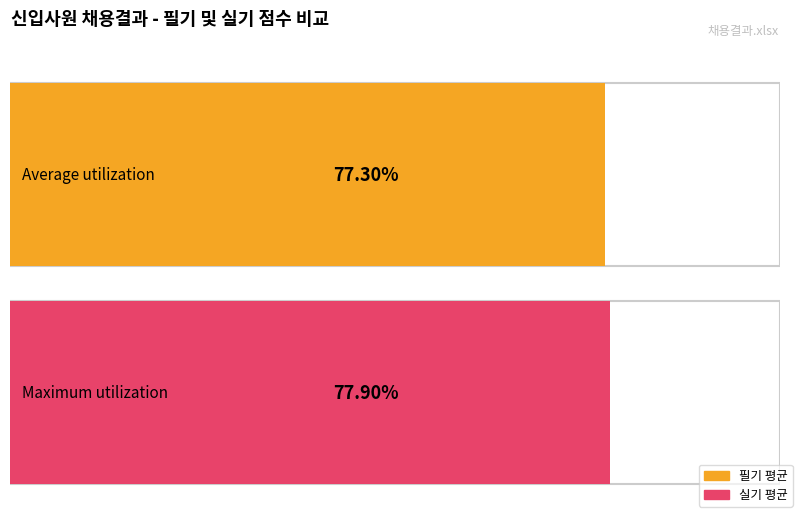

Which series has the largest total across all categories?

실기